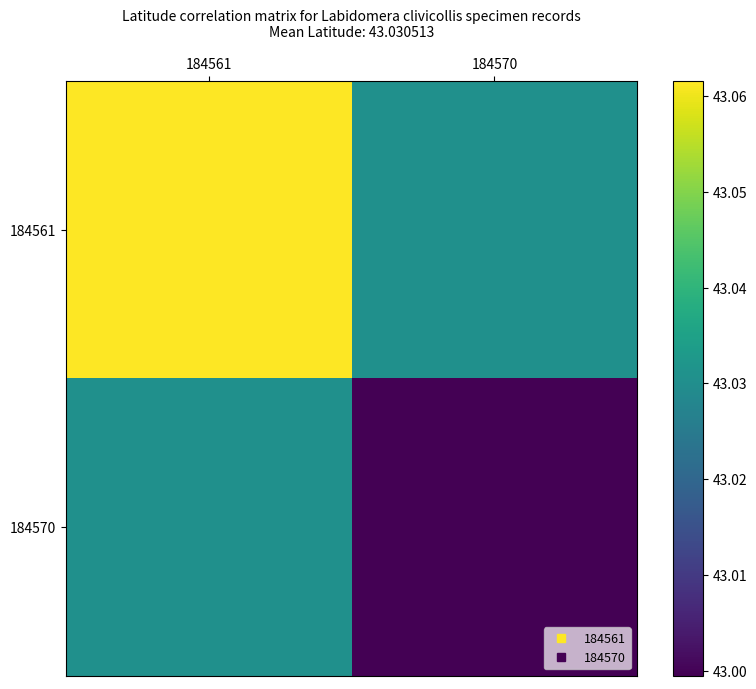

Which category has the lowest value across all series?

184570